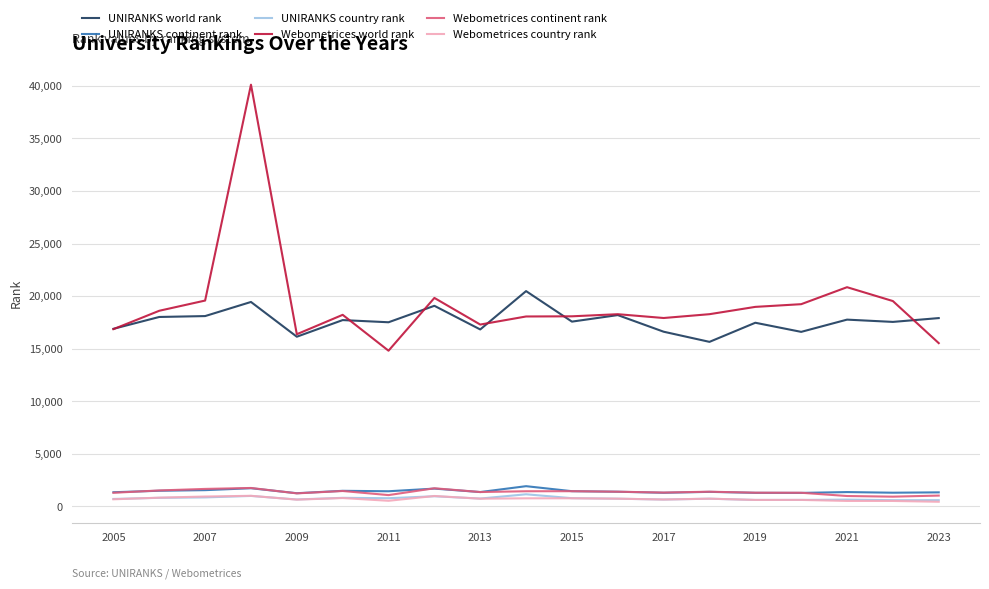

True or false: UNIRANKS world rank and Webometrices country rank cross at least once.

False